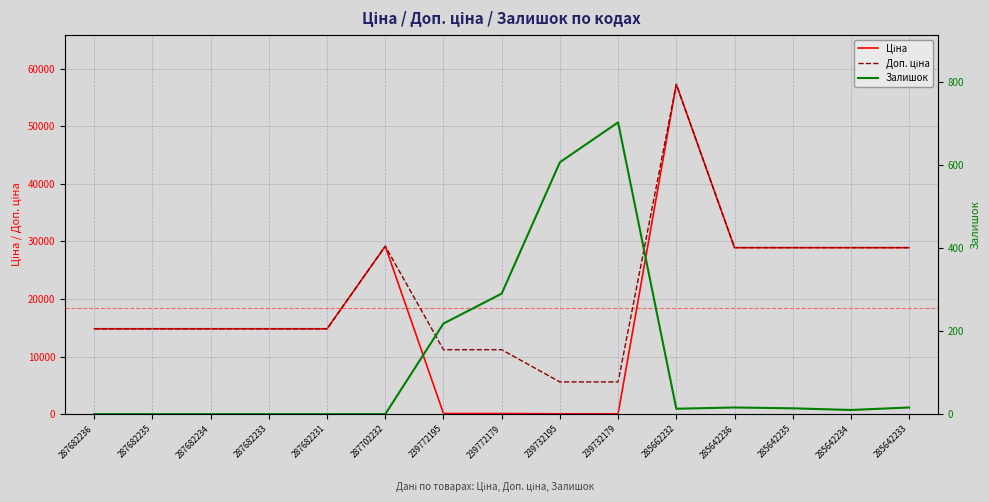

Reading left to right, extract all data points from this chart.

Ціна: 287682236=14817.6	287682235=14817.6	287682234=14817.6	287682233=14817.6	287682231=14817.6	287702232=29152.3	239772195=111.8	239772179=111.8	239732195=55.9	239732179=55.9	285662232=57258.0	285642236=28901.7	285642235=28901.7	285642234=28901.7	285642233=28901.7
Доп. ціна: 287682236=14817.6	287682235=14817.6	287682234=14817.6	287682233=14817.6	287682231=14817.6	287702232=29152.3	239772195=11182.0	239772179=11182.0	239732195=5591.0	239732179=5591.0	285662232=57258.0	285642236=28901.7	285642235=28901.7	285642234=28901.7	285642233=28901.7
Залишок: 287682236=0.0	287682235=0.0	287682234=0.0	287682233=0.0	287682231=0.0	287702232=0.0	239772195=218.0	239772179=290.0	239732195=606.0	239732179=702.0	285662232=13.0	285642236=16.0	285642235=14.0	285642234=10.0	285642233=16.0